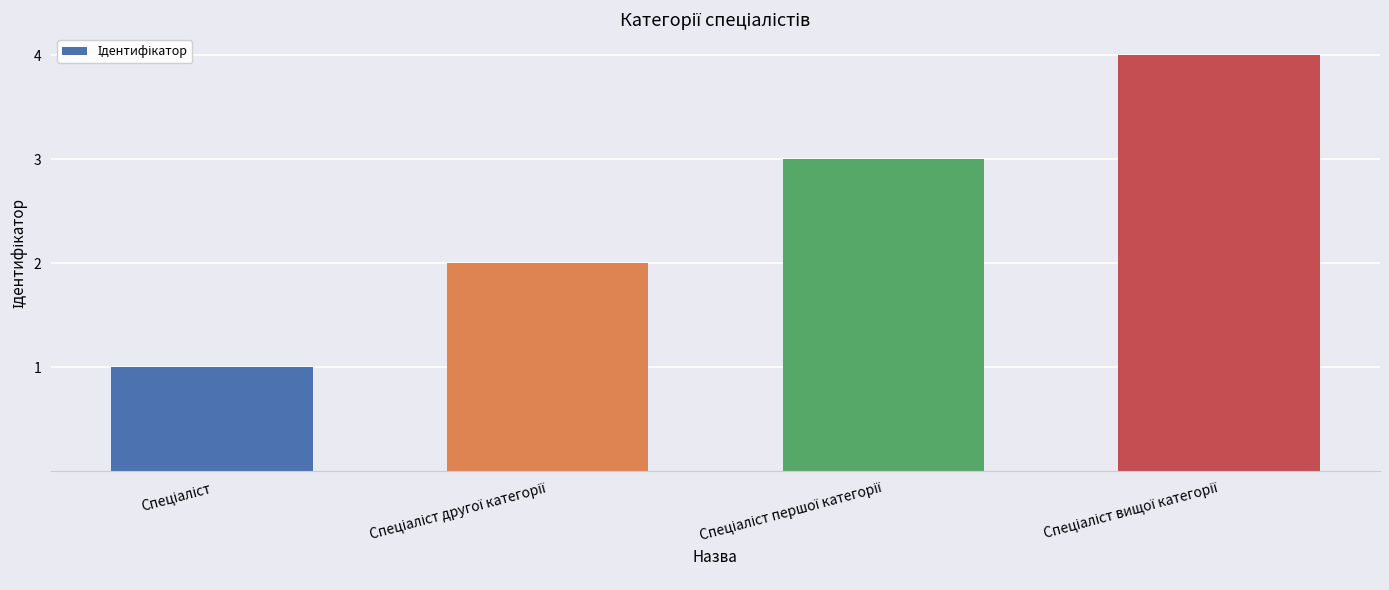

What is the difference between the second highest and minimum values?

2